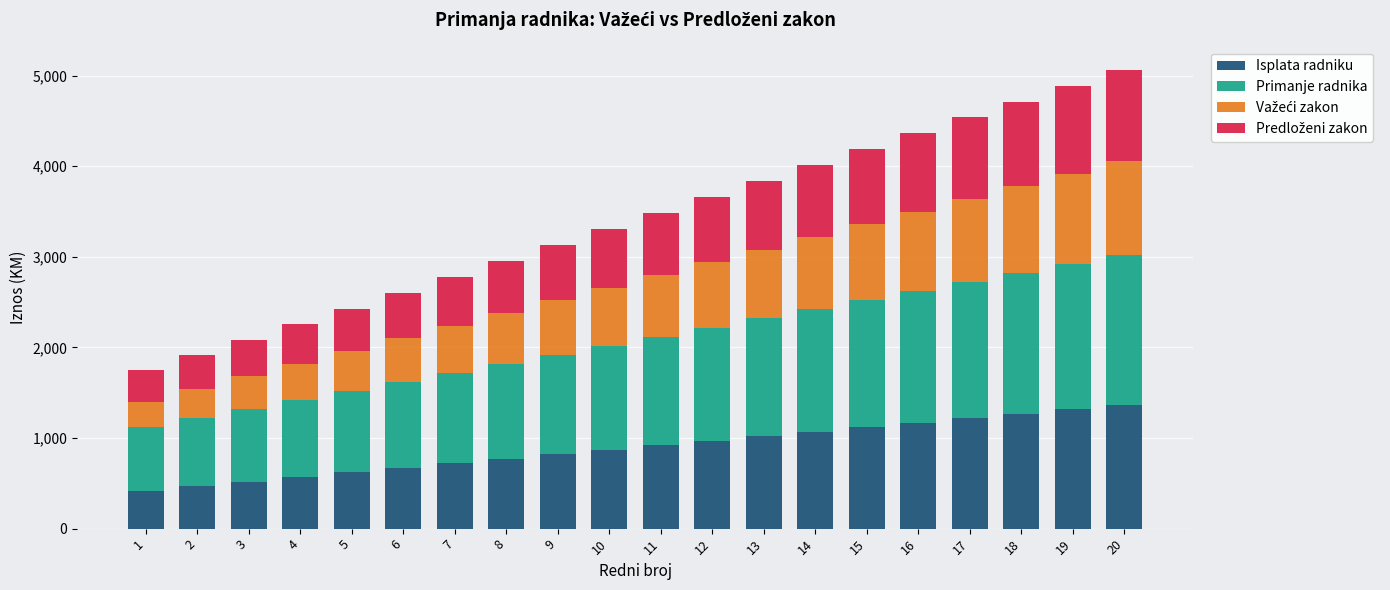

What is the maximum value for Isplata radniku?

1370.0